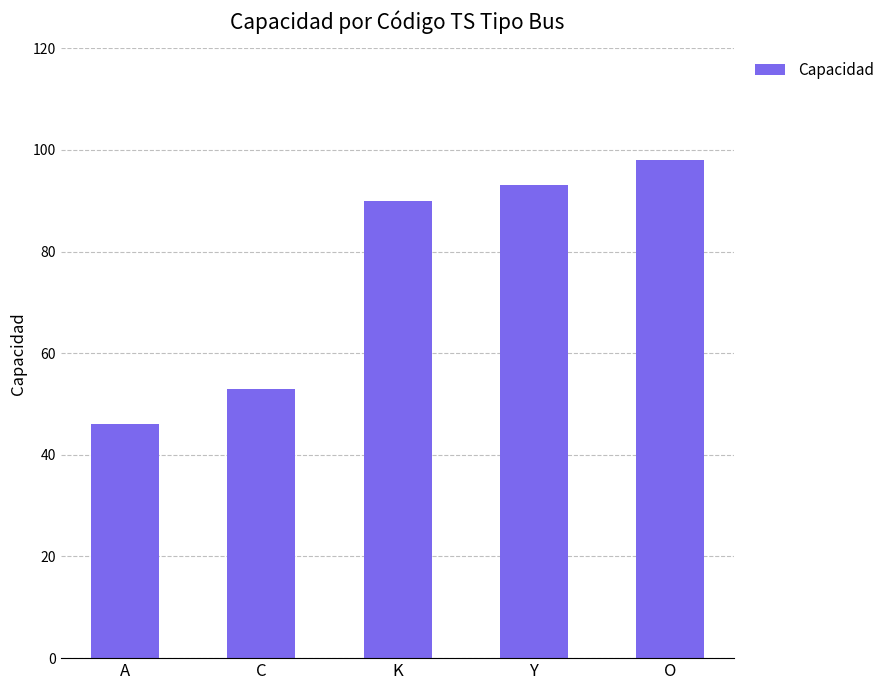

What is the change in value from K to Y?

+3